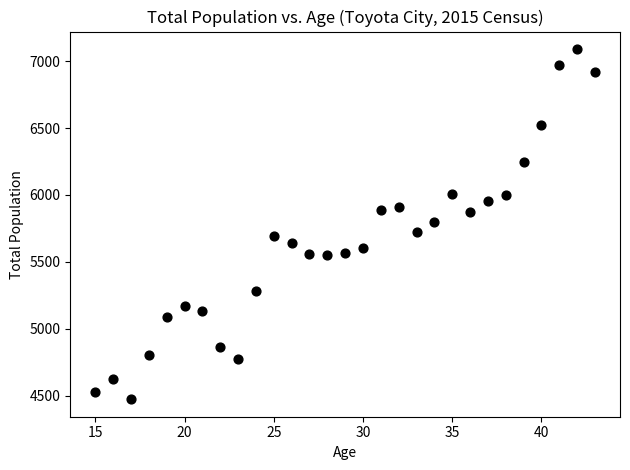

What is the range of X values (max minus min)?

28